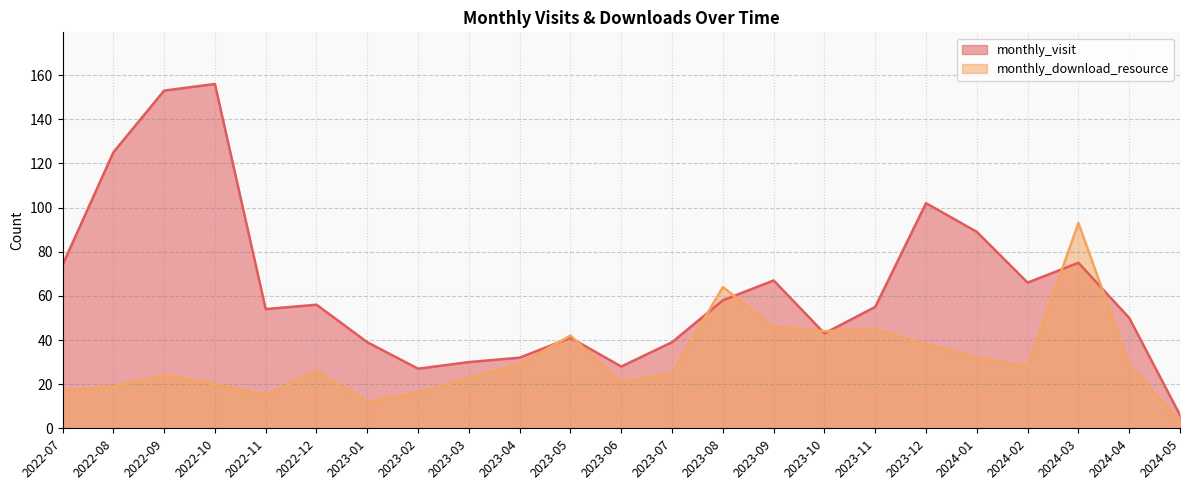

At which category is the sum across all series the highest?

2022-09